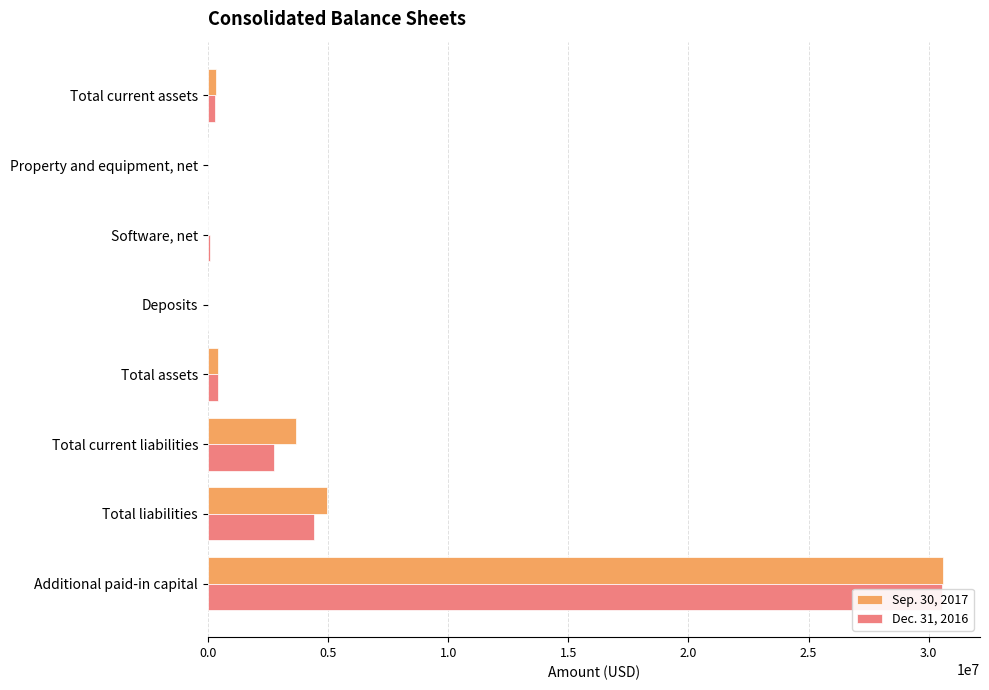

Which has a higher value, Total liabilities or Total current assets?

Total liabilities